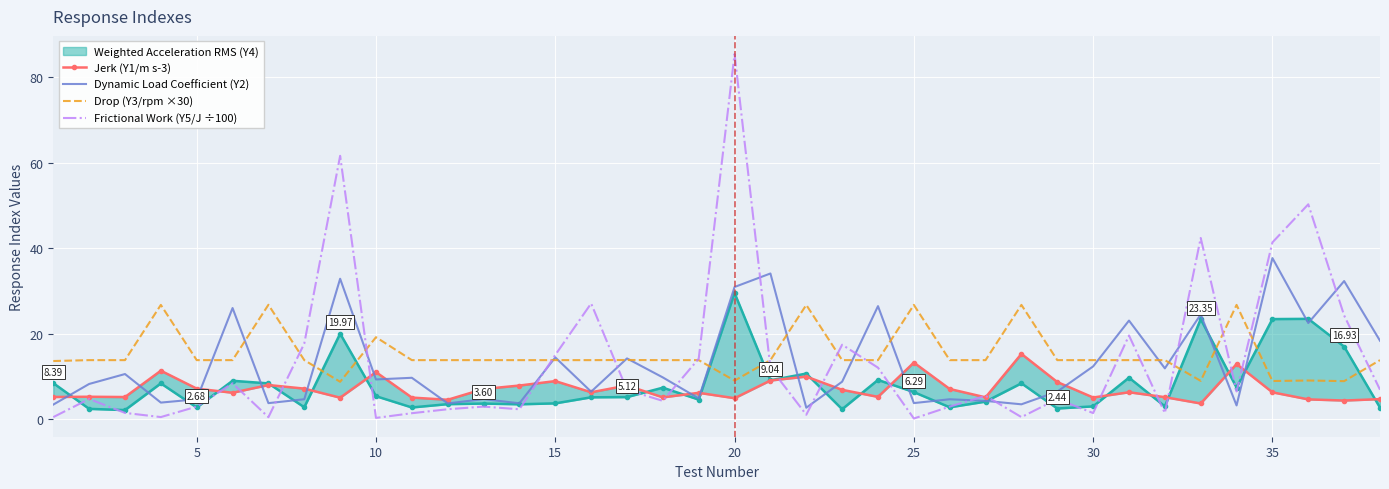

How many values in the Drop (Y3/rpm ×30) series exceed 13?

32